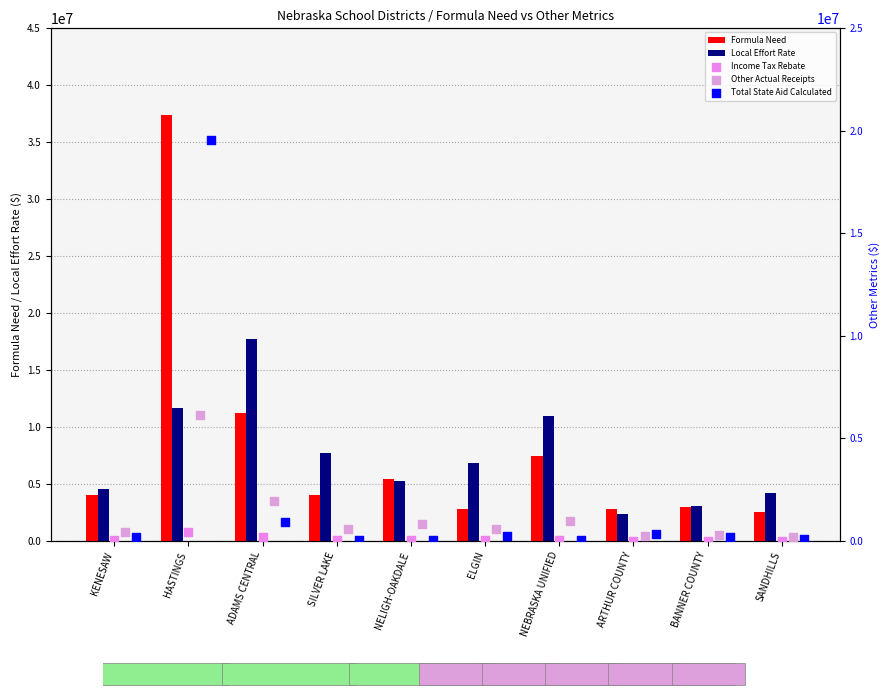

At how many categories does at least one series exceed 7498330?

4